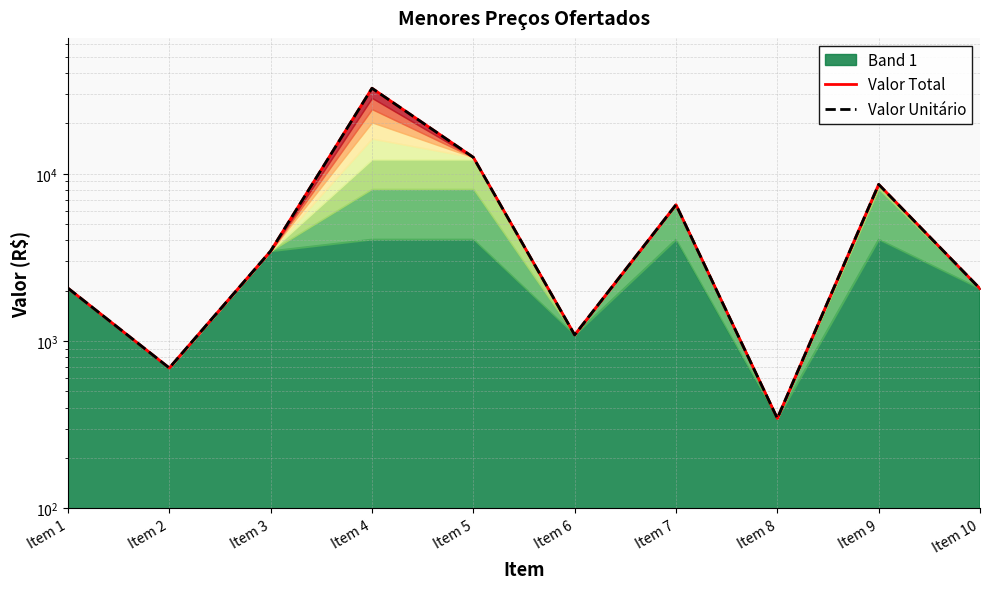

What is the minimum value for Valor Total?

345.4